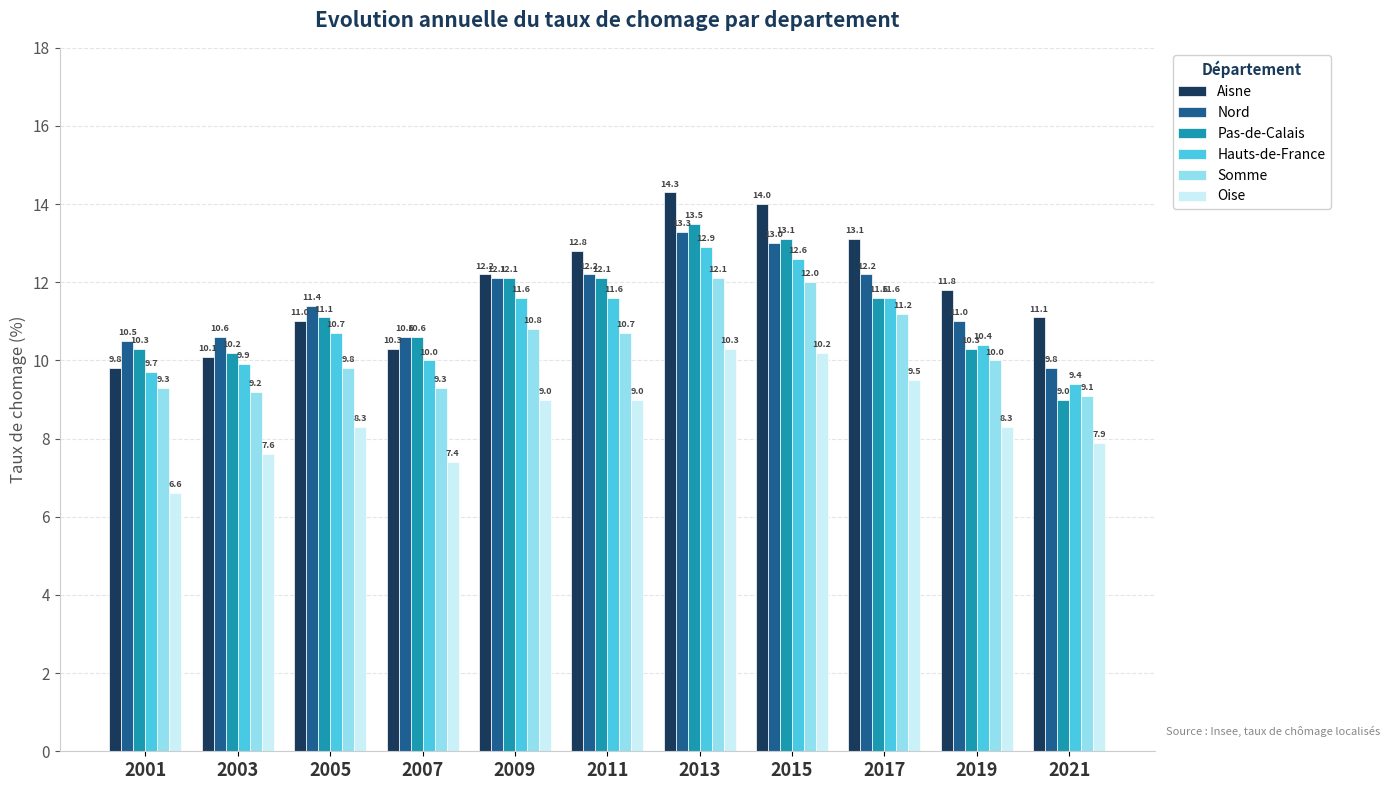

What is the difference between the Somme values at 2017 and 2021?

2.1